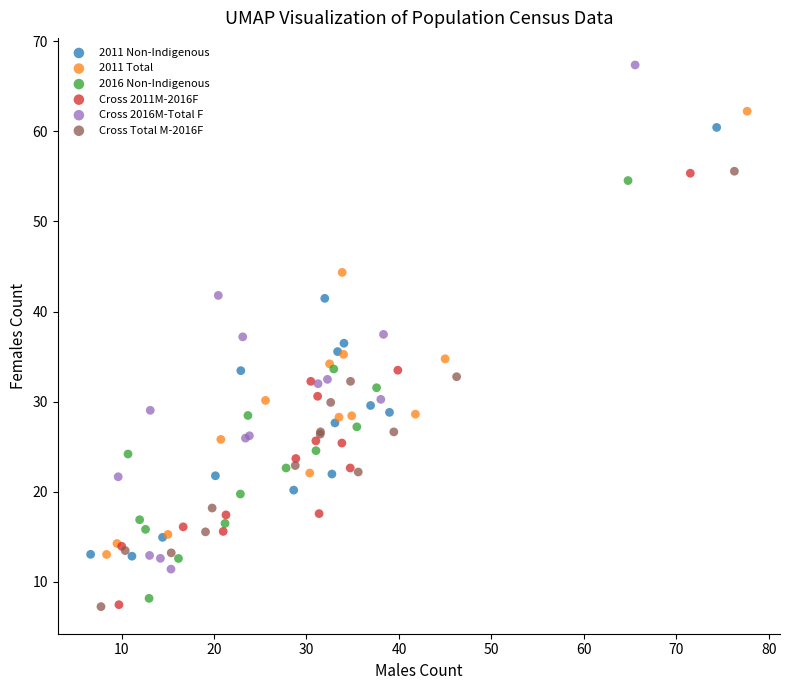

Which series contains the highest Y value?

Cross 2016M-Total F